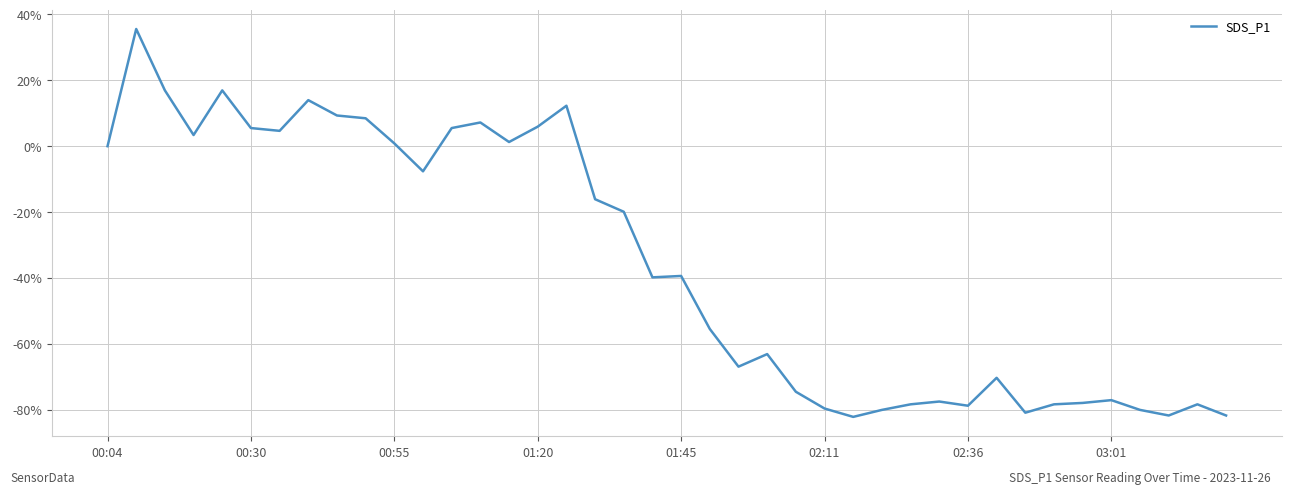

What is the maximum value shown in the chart?

35.6